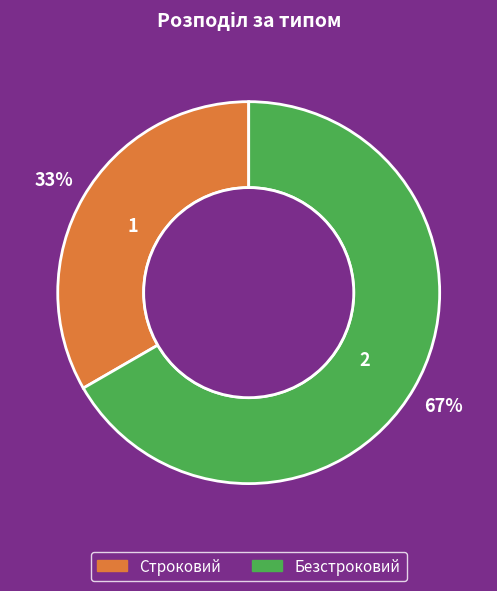

To the nearest percent, what is the combined percentage of Строковий and Безстроковий?

100%